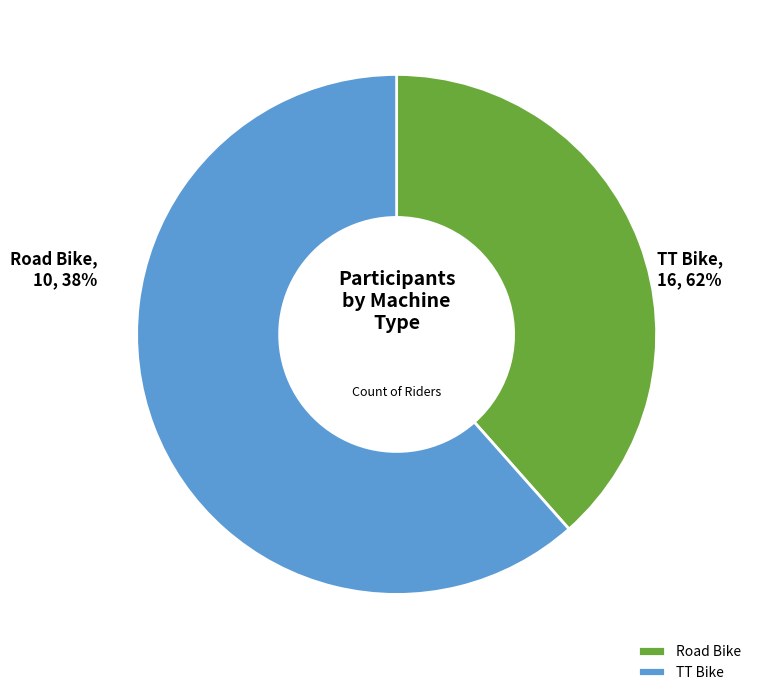

How many slices are in this pie chart?

2